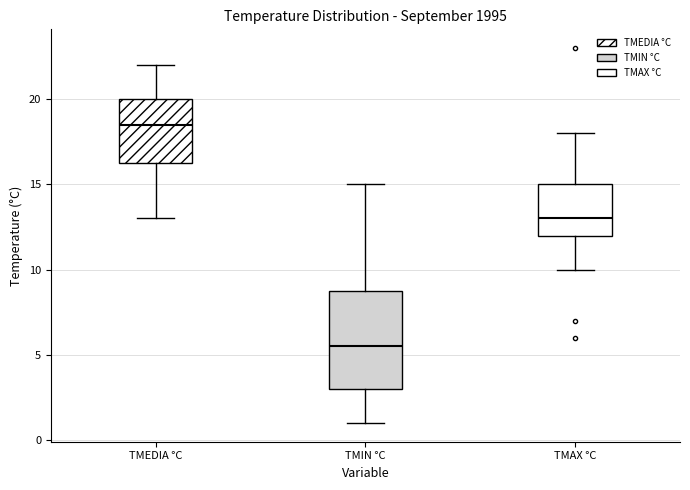

Reading left to right, read every box against the y-axis: the position of its median line, the range the box covers, and the ends of its whiskers. The values are not printed on the chart, so give them approximately, as read against the axis.

TMEDIA °C: median 18.5, box 16.5 to 20.0, whiskers 13.0 to 22.0
TMIN °C: median 5.5, box 3.0 to 9.0, whiskers 1.0 to 15.0
TMAX °C: median 13.0, box 12.0 to 15.0, whiskers 10.0 to 18.0